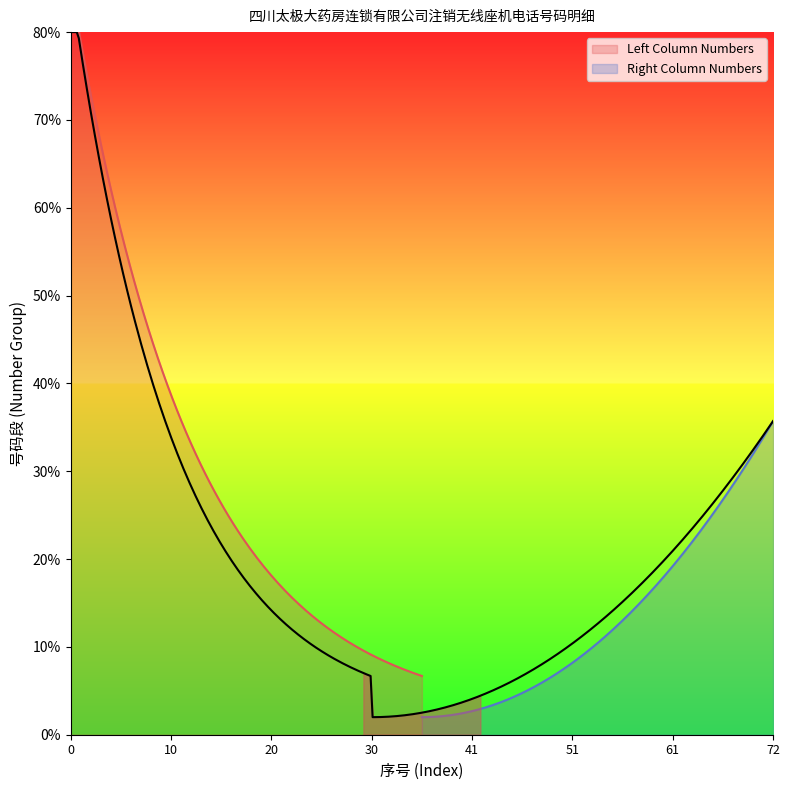

What is the sum of all Left Column Numbers values?

630